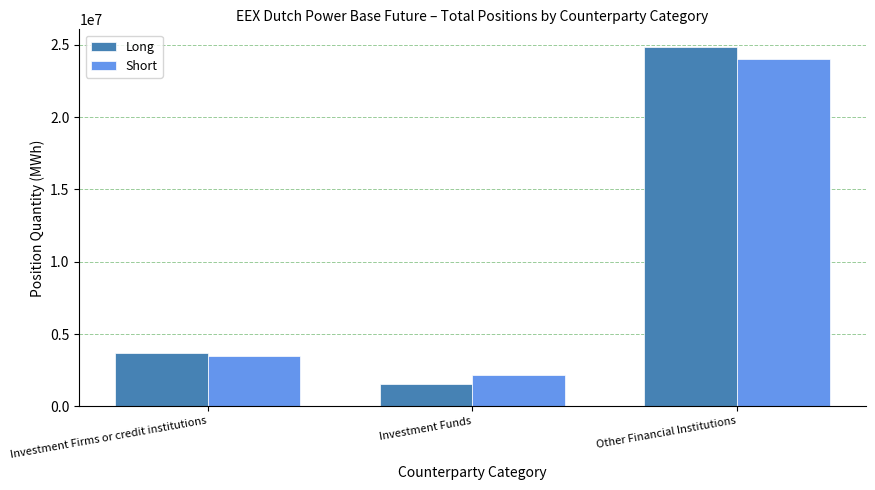

At which label is Short closest to 13094991?

Investment Firms or credit institutions